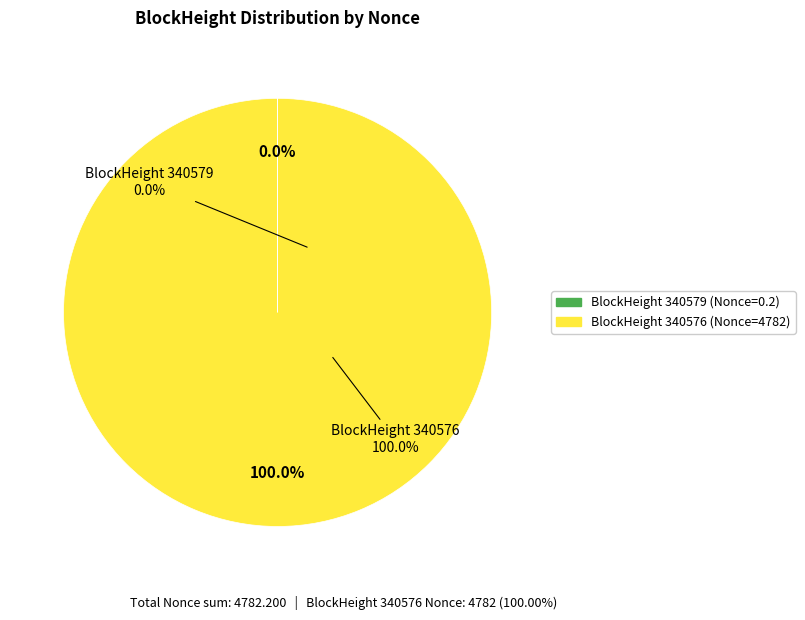

What is the total percentage of 340576 and 340579?

100.0%